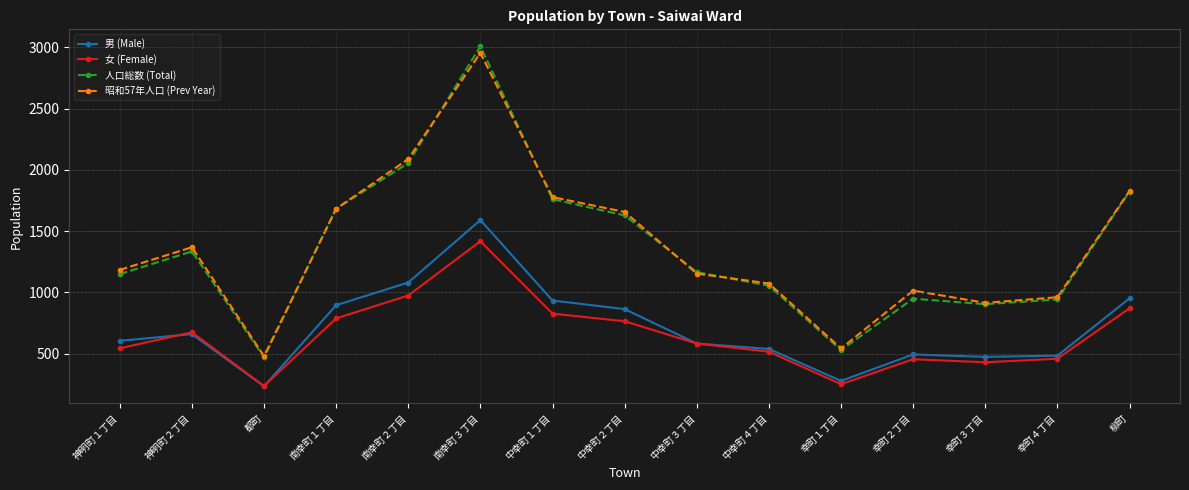

What is the difference between the highest and lowest values at 南幸町１丁目?

896